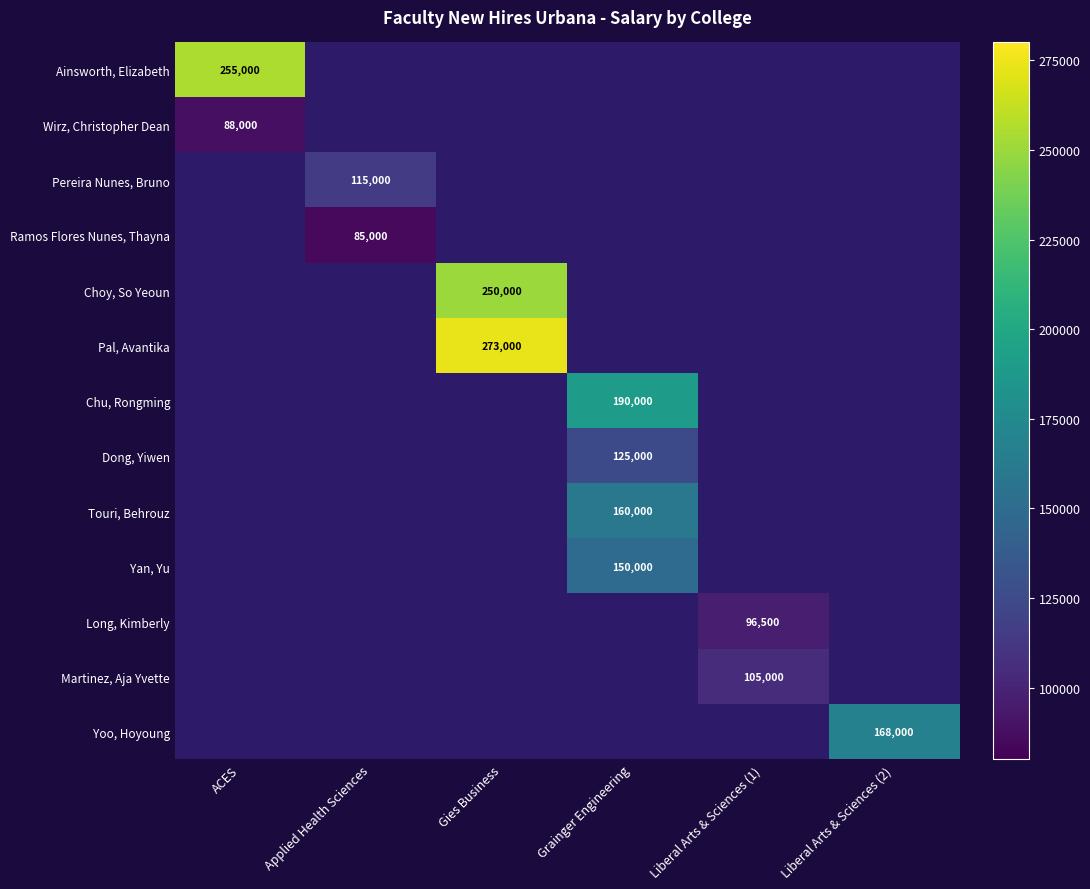

How many categories are shown in the chart?

6